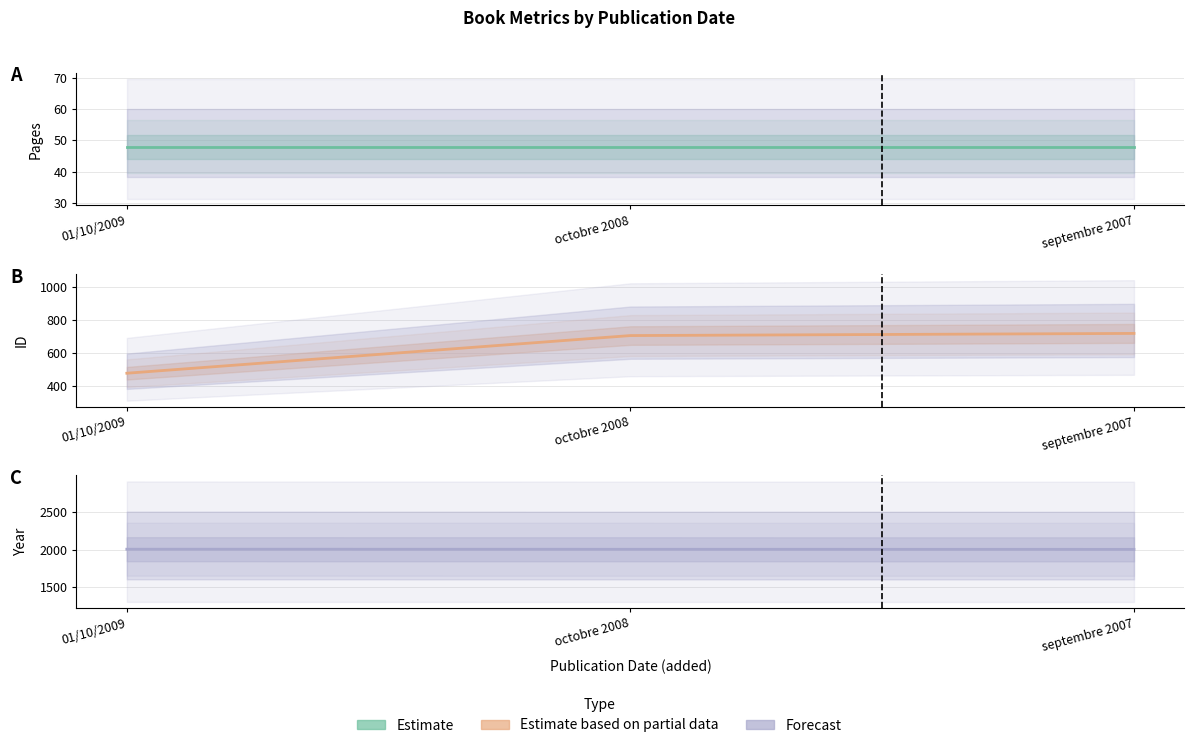

The value of Year at 01/10/2009 is 2009. True or false?

True